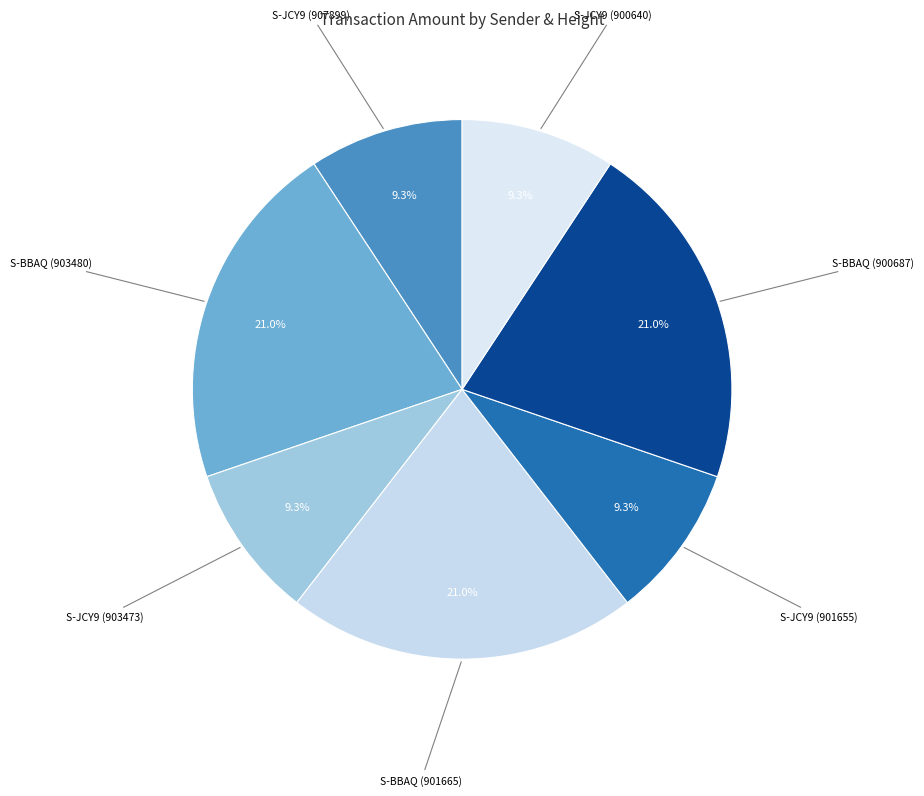

Is there a majority slice in this chart?

No